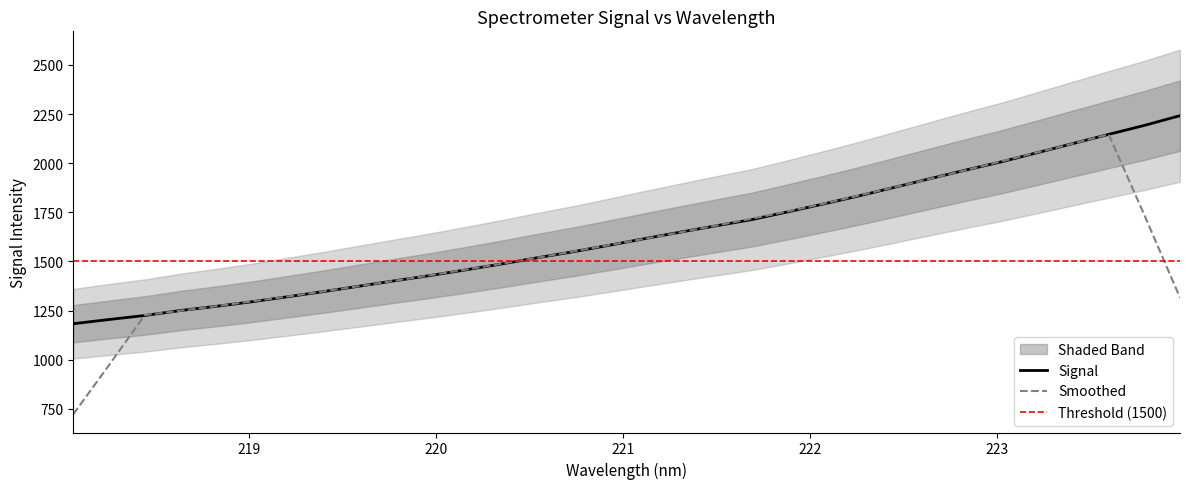

What is the change in value from 218.442 to 222.4538?

+652.4